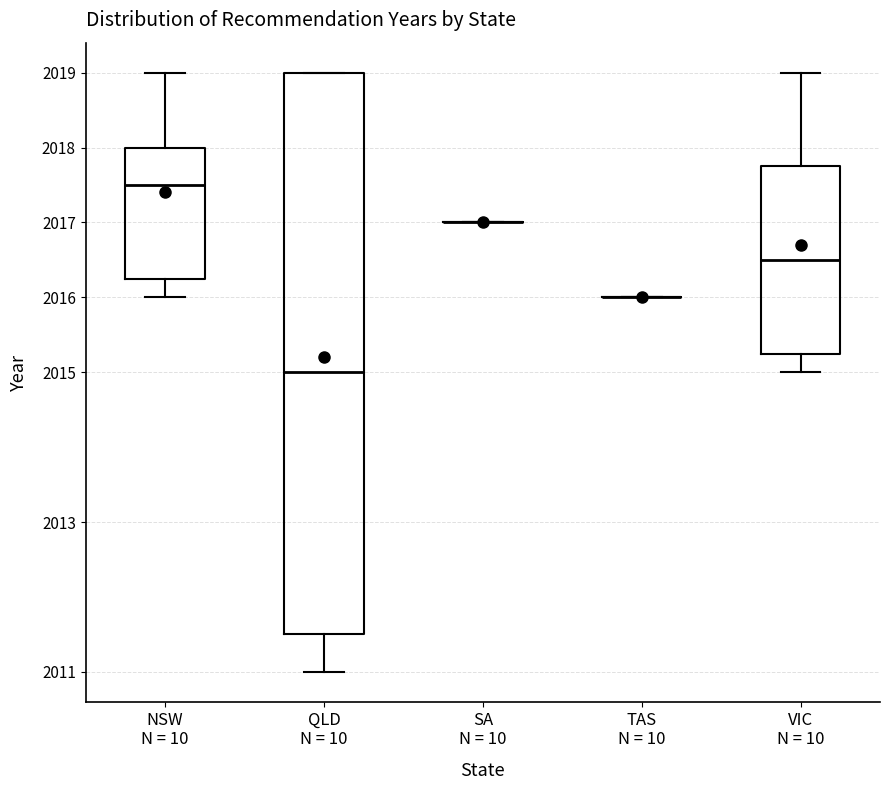

Reading left to right, read every box against the y-axis: the position of its median line, the range the box covers, and the ends of its whiskers. The values are not printed on the chart, so give them approximately, as read against the axis.

NSW N = 10: median 2017.5, box 2016.3 to 2018.0, whiskers 2016.0 to 2019.0
QLD N = 10: median 2015.0, box 2011.5 to 2019.0, whiskers 2011.0 to 2019.0
SA N = 10: box collapsed to a line at 2017.0, whiskers 2017.0 to 2017.0
TAS N = 10: box collapsed to a line at 2016.0, whiskers 2016.0 to 2016.0
VIC N = 10: median 2016.5, box 2015.3 to 2017.8, whiskers 2015.0 to 2019.0